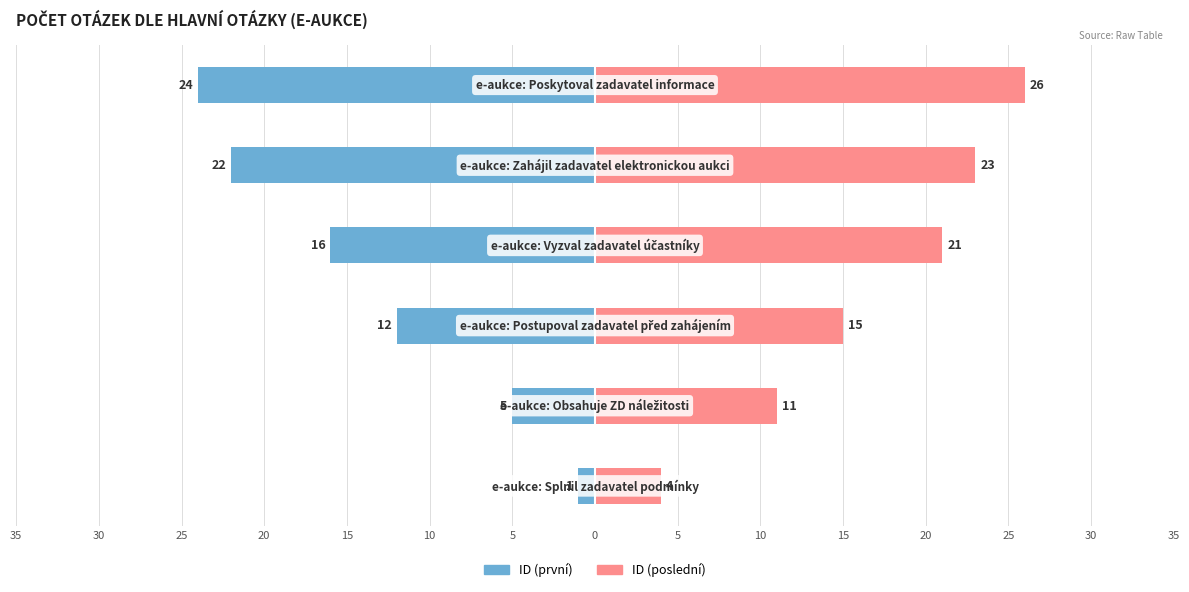

Reading left to right, what are all the values shown in this chart?

ID (první): -1	-5	-12	-16	-22	-24
ID (poslední): 4	11	15	21	23	26